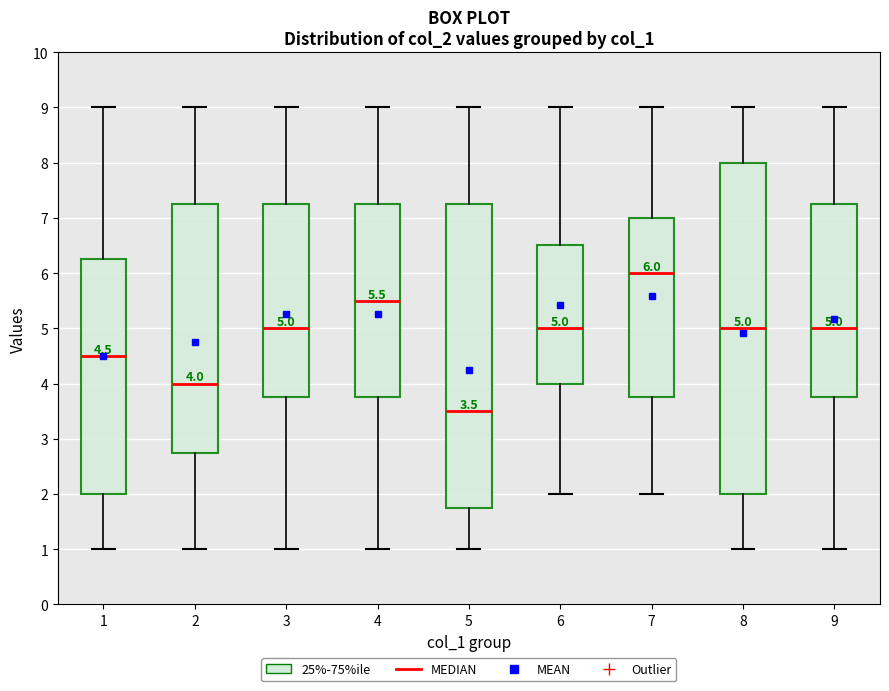

Which box's median line is the highest?

7